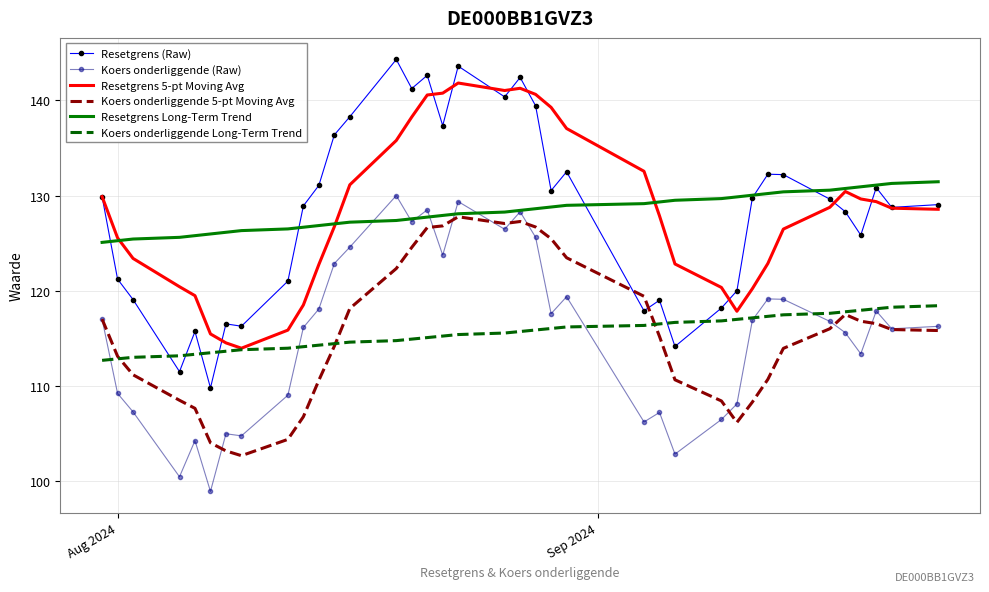

True or false: Resetgrens (Raw) and Koers onderliggende Long-Term Trend intersect in this chart.

True